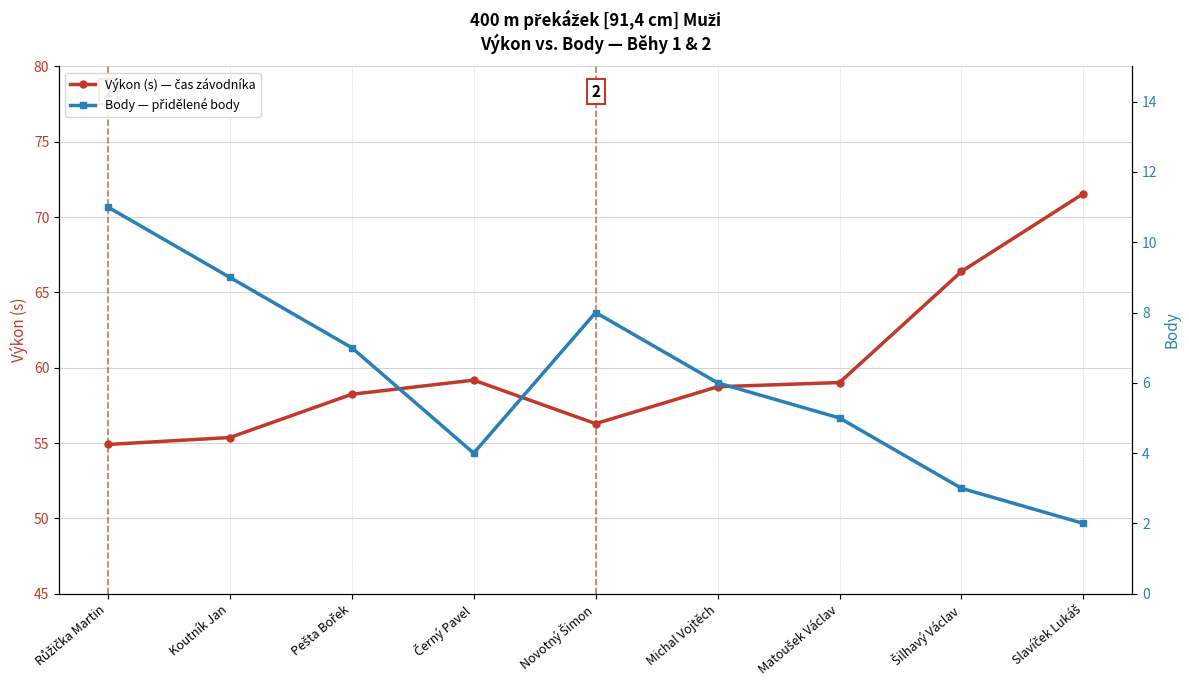

What is the value of the Výkon (s) point at the 4th from the left?

59.2